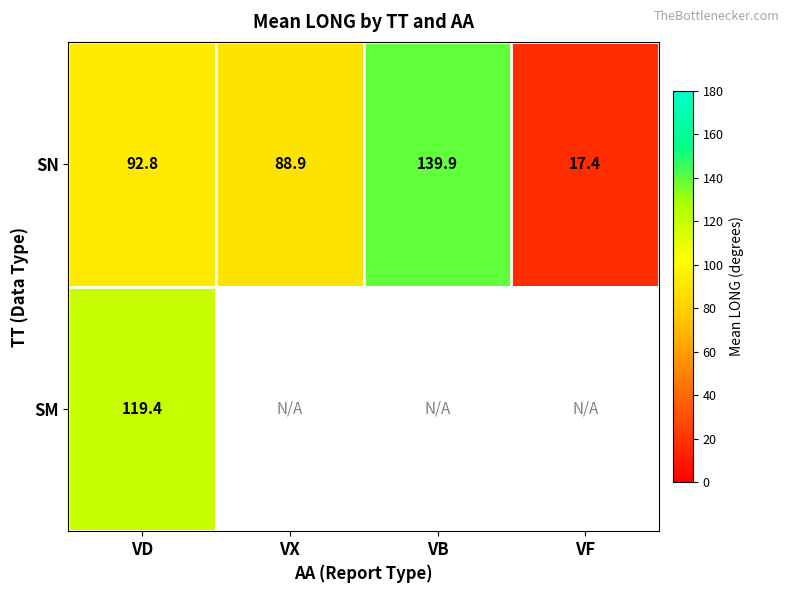

True or false: SN has a value of 88.9 at VX.

True